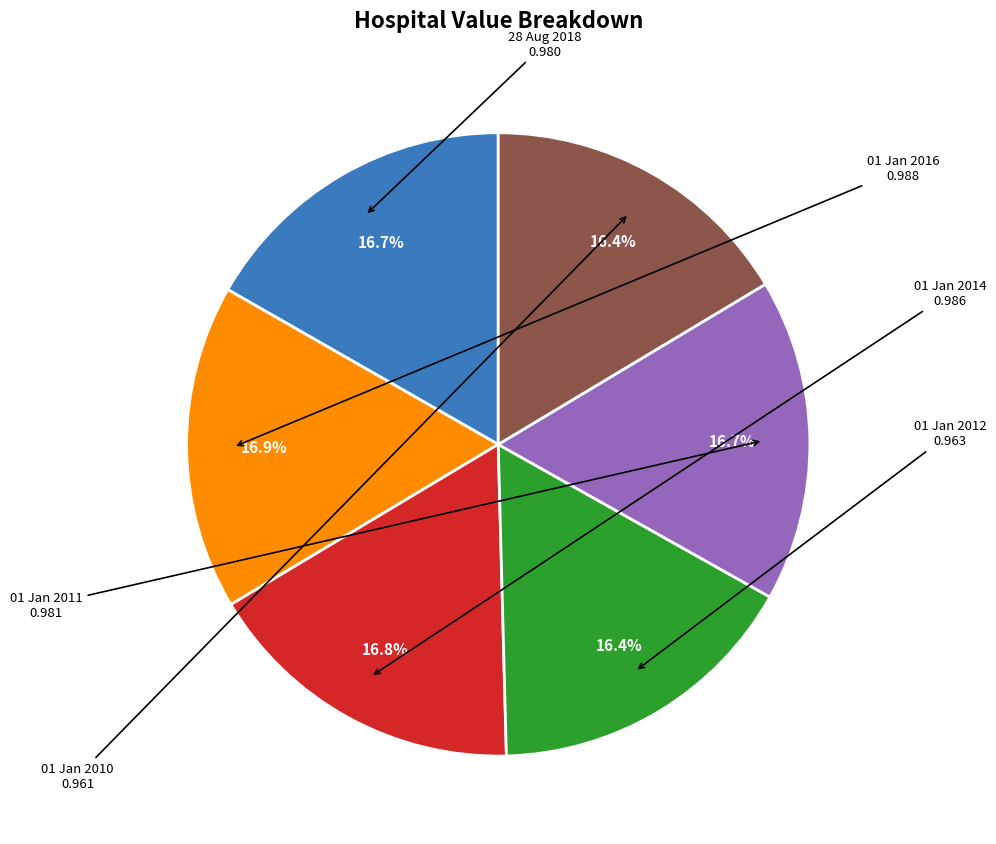

Is there any slice that represents more than half of the pie?

No